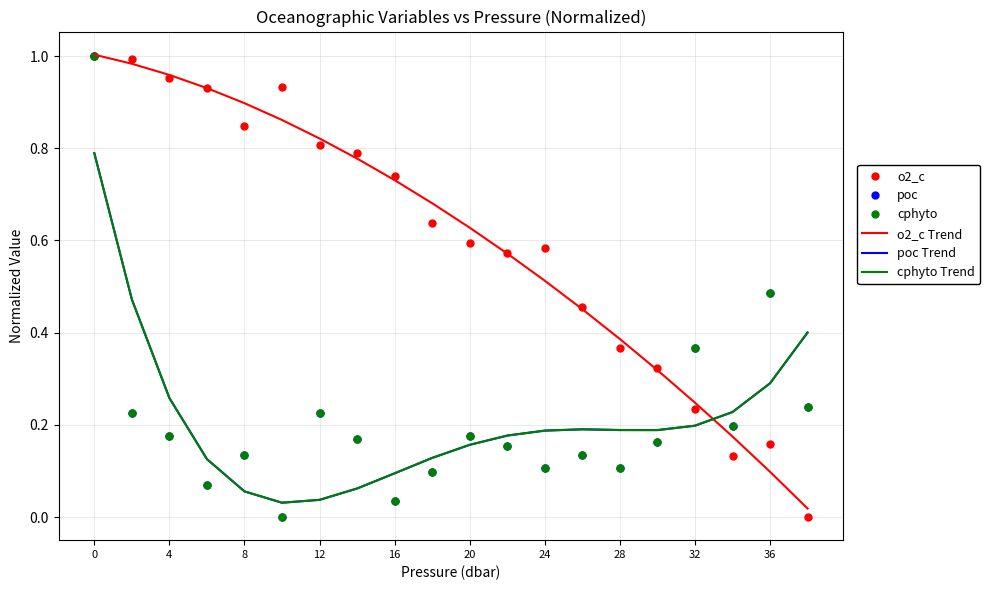

Does the chart have visible grid lines?

Yes